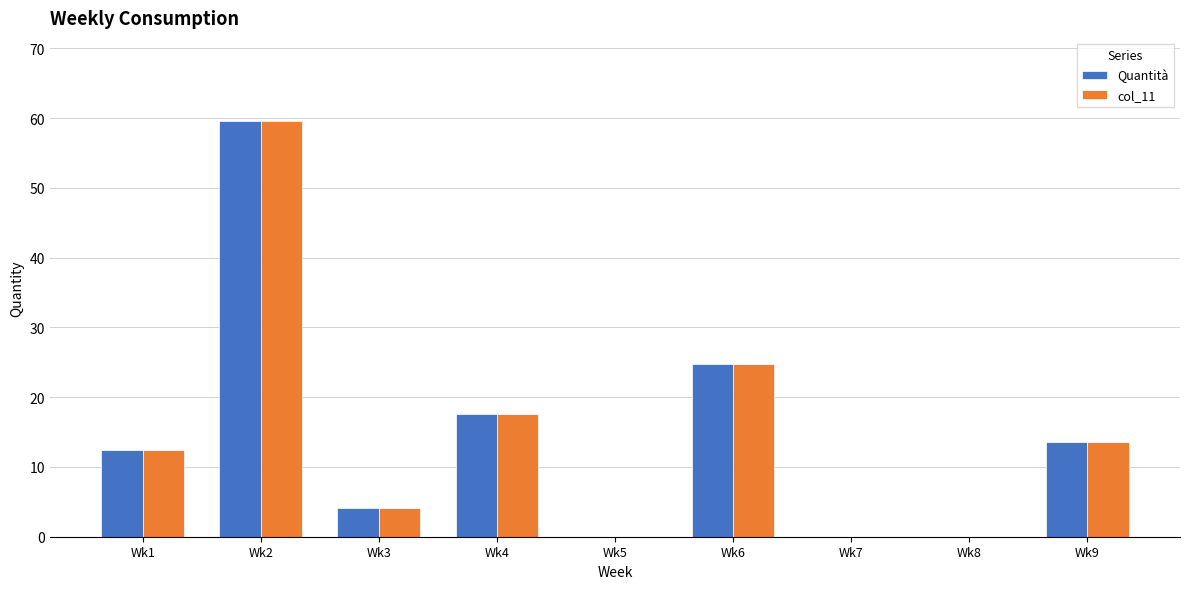

Reading left to right, extract all data points from this chart.

Quantità: Wk1=12.4	Wk2=59.6	Wk3=4.2	Wk4=17.6	Wk5=0.0	Wk6=24.8	Wk7=0.0	Wk8=0.0	Wk9=13.6
col_11: Wk1=12.4	Wk2=59.6	Wk3=4.2	Wk4=17.6	Wk5=0.0	Wk6=24.8	Wk7=0.0	Wk8=0.0	Wk9=13.6